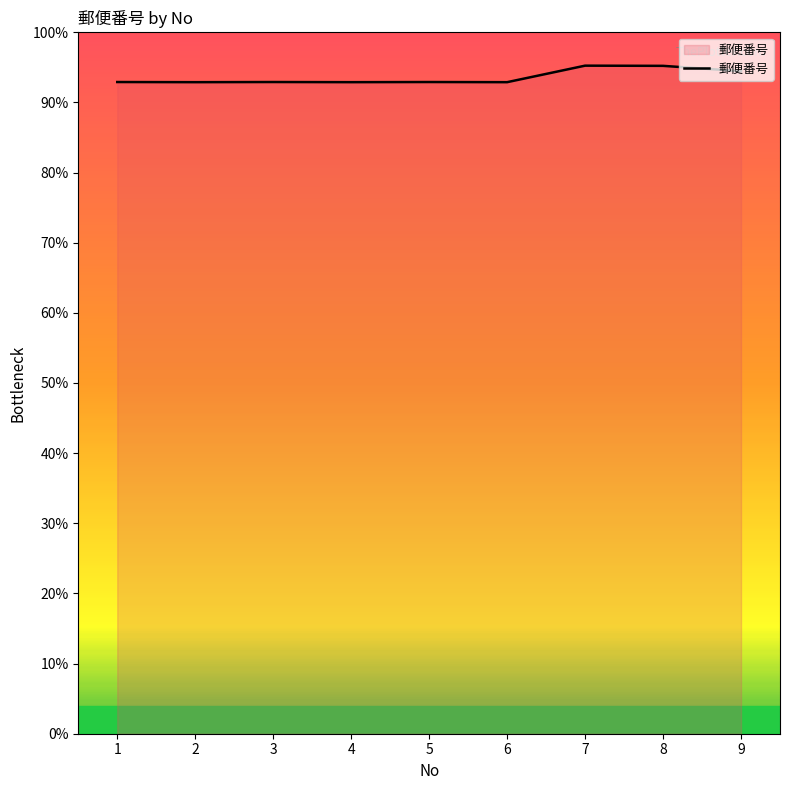

How many lines are shown in the chart?

1